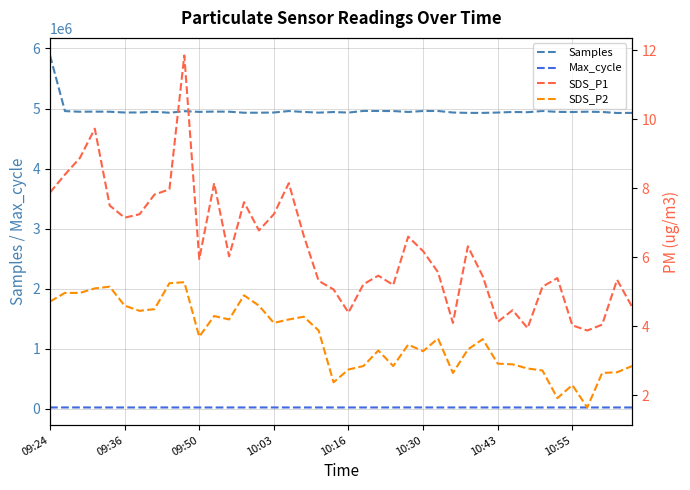

At 26, list the series in order from largest to smallest.

Samples, Max_cycle, SDS_P1, SDS_P2